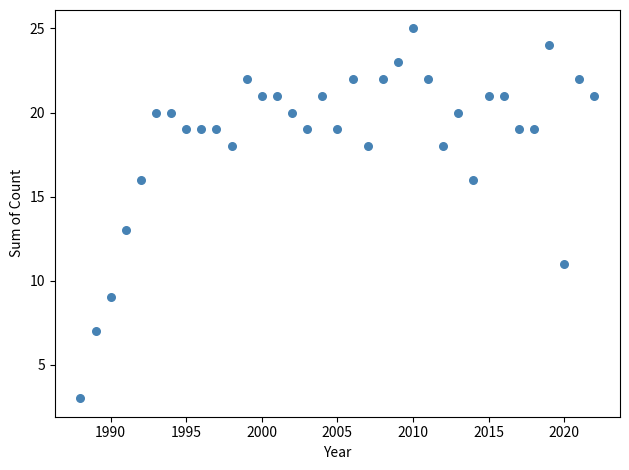

What is the range of Y values (max minus min)?

22